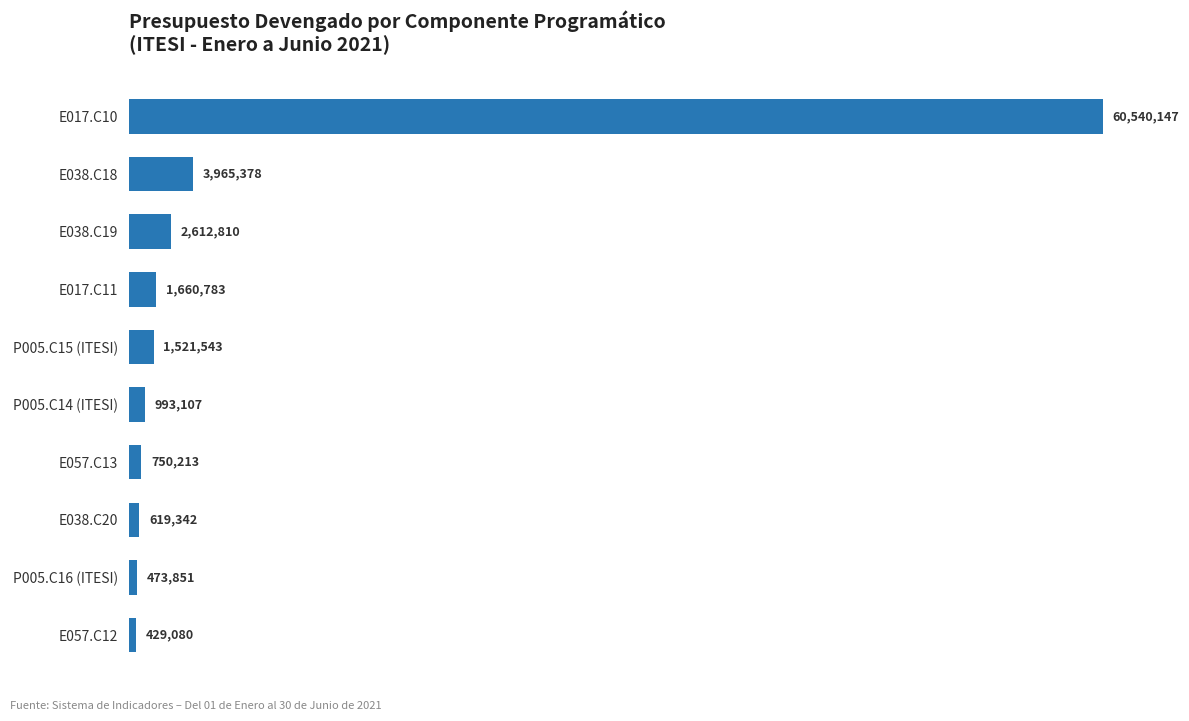

Does the chart contain any negative values?

No